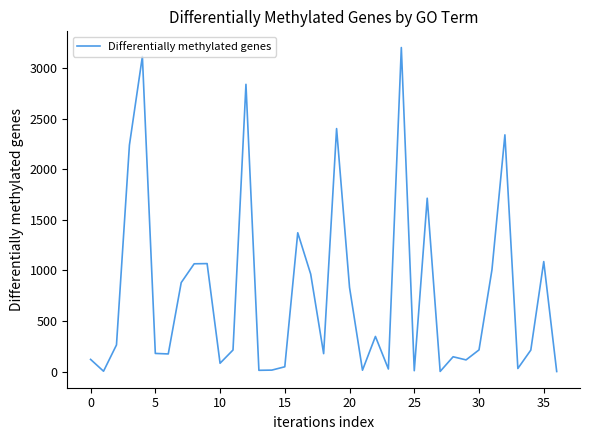

Is this an area chart (filled region under the line)?

No